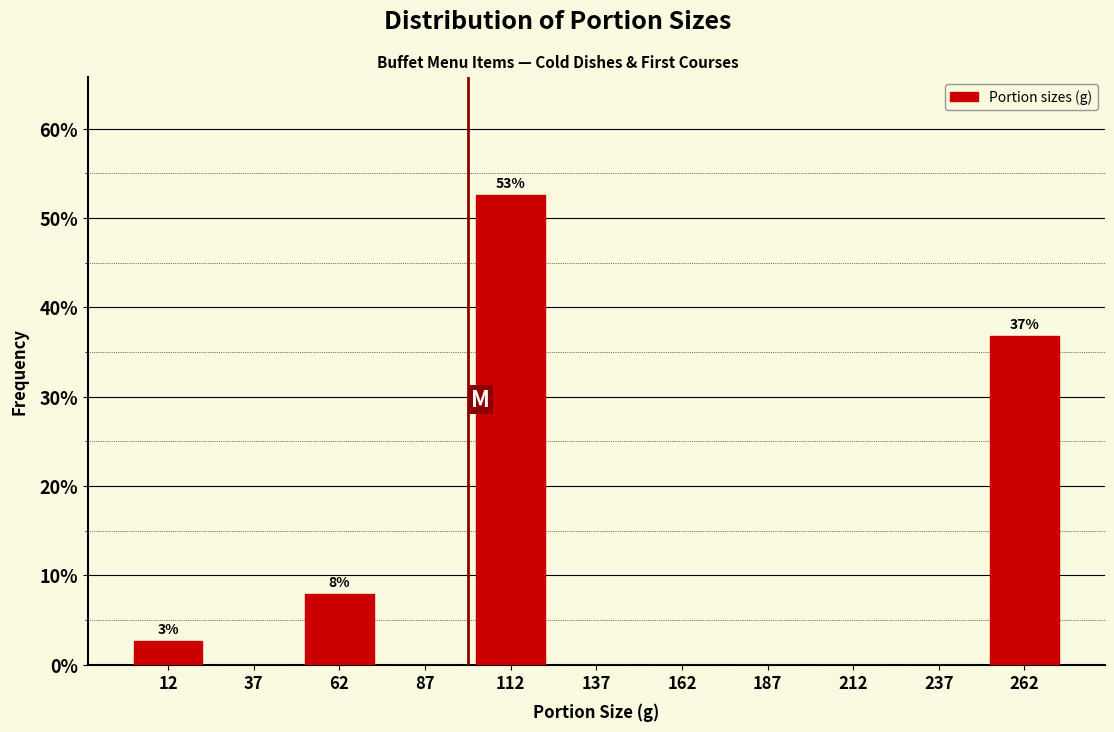

Which range on the x-axis has the tallest bar?

100 to 125